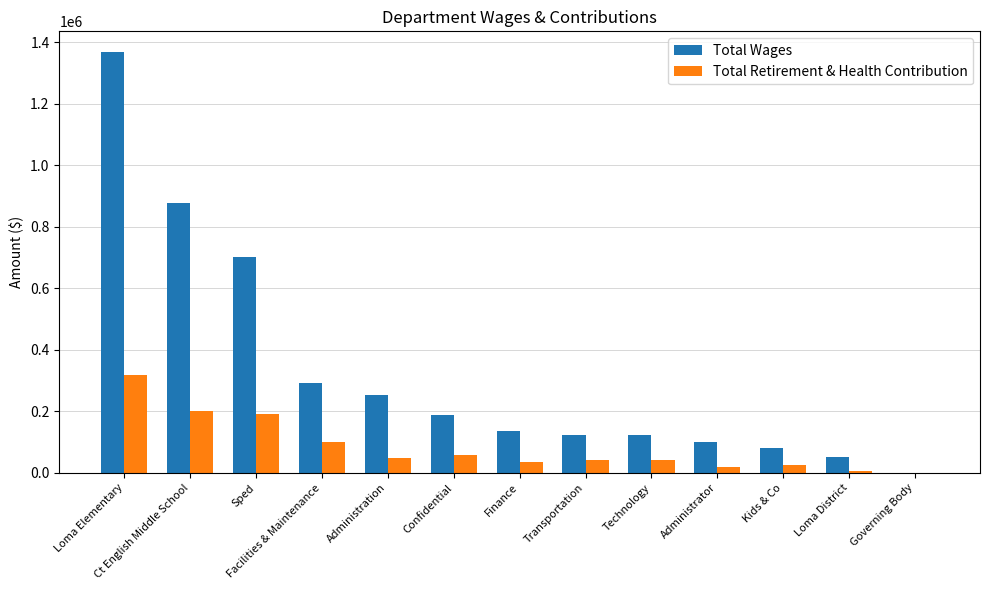

What is the sum of all Total Retirement & Health Contribution values?

1088239